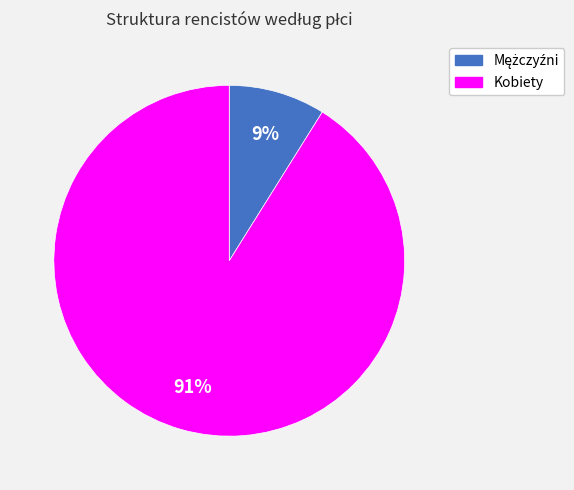

What percentage is the Kobiety slice, to the nearest percent?

91%